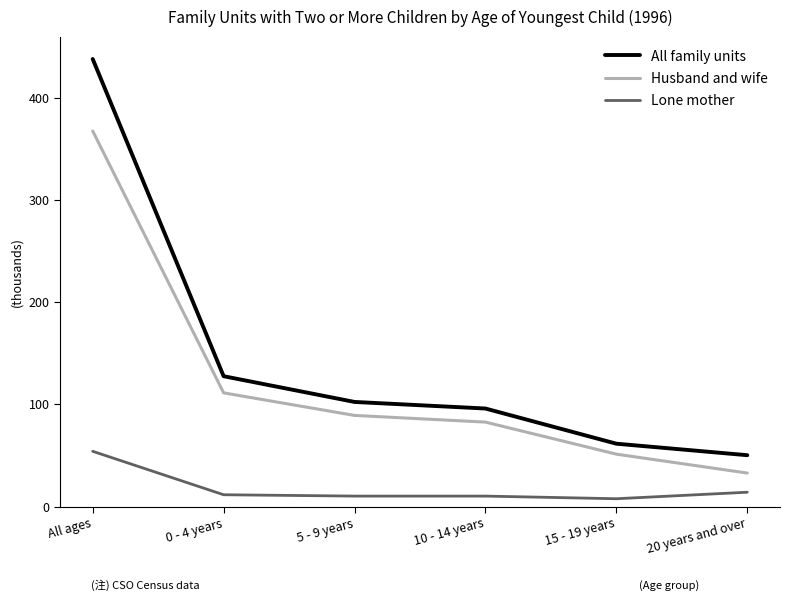

True or false: Husband and wife and Lone mother cross at least once.

False